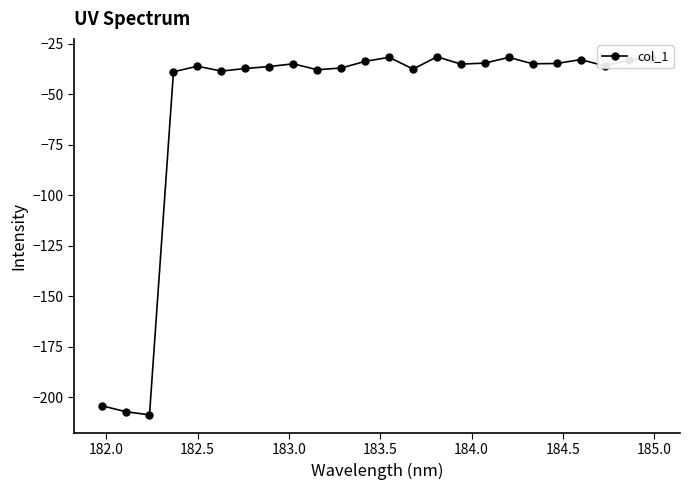

Count the number of data series in this chart.

1